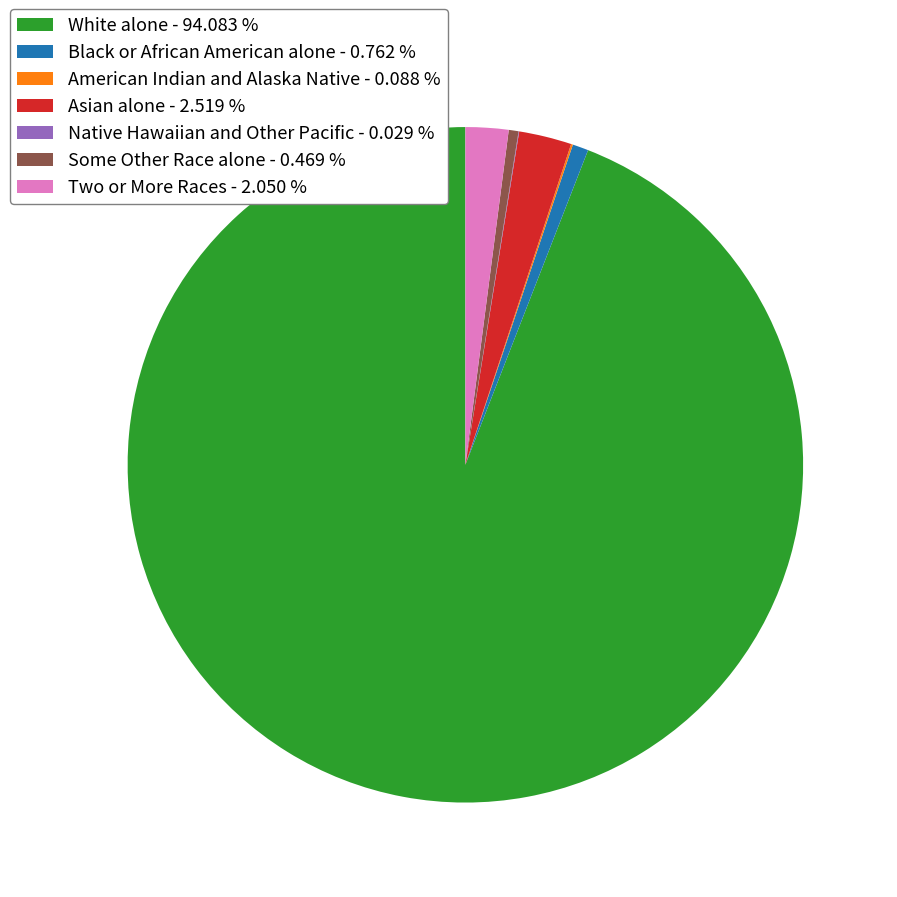

Is there any slice that represents more than half of the pie?

Yes